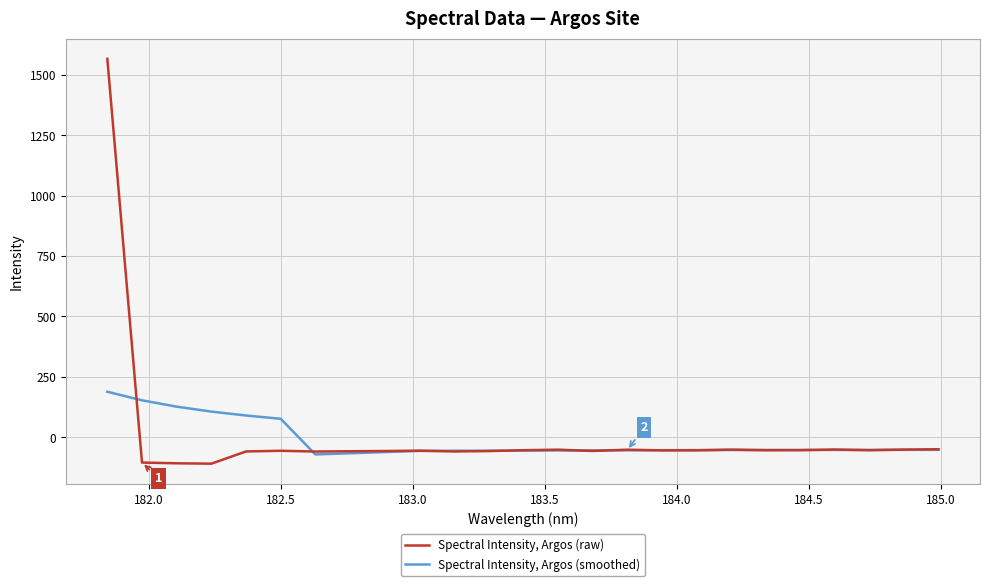

What is the minimum value for Spectral Intensity, Argos (smoothed)?

-70.9